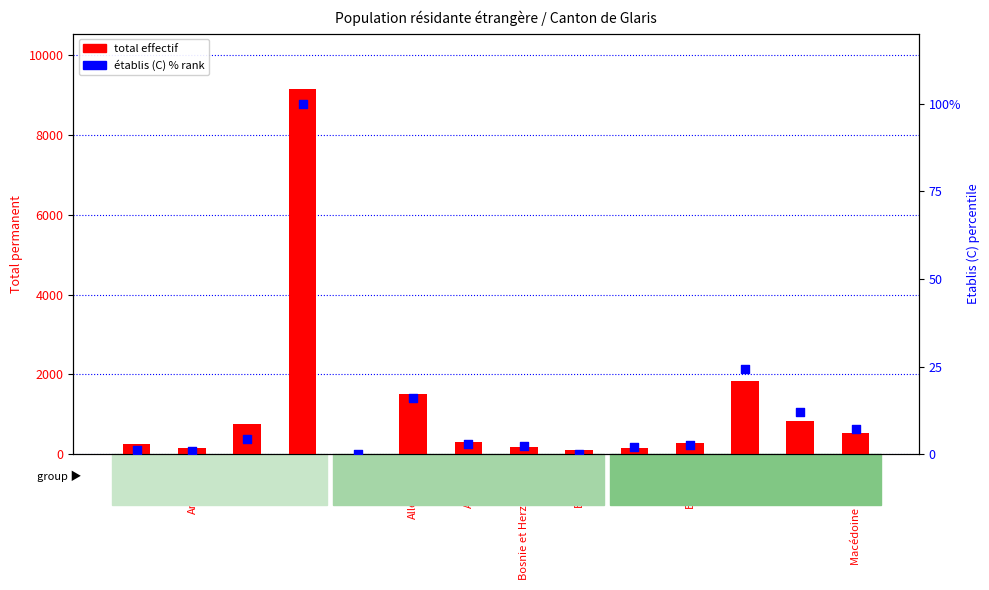

Which series has the widest spread of Y values?

Total permanent